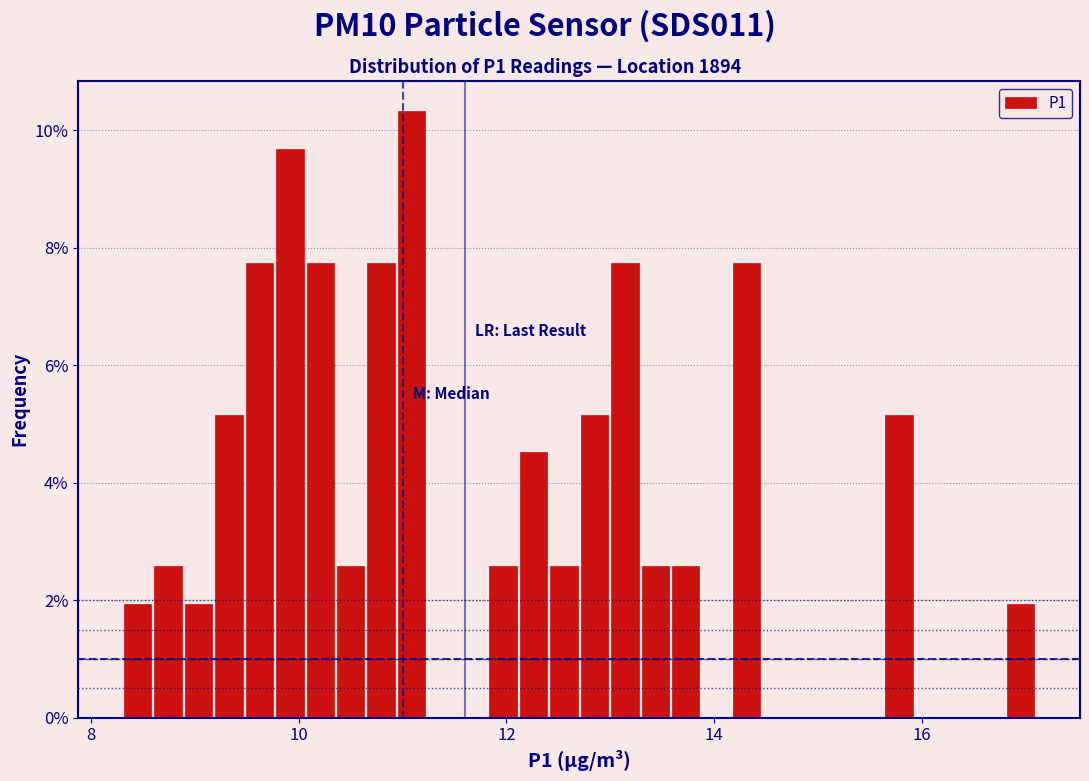

Around what value on the x-axis is the tallest bar? Give the approximate position of its centre, as read against the axis.

11.0